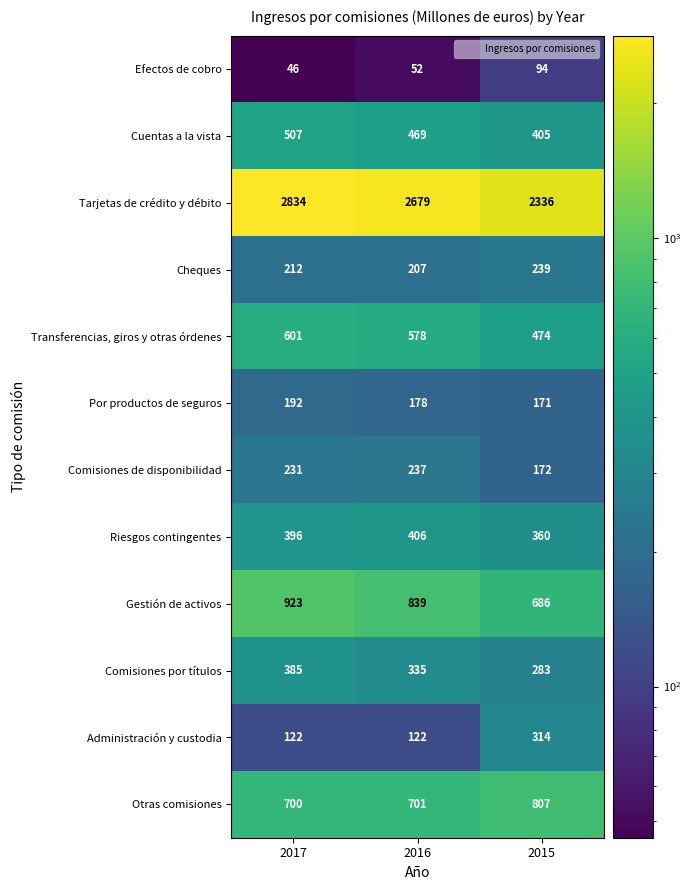

What is the difference between the maximum and minimum values in the Tarjetas de crédito y débito series?

498